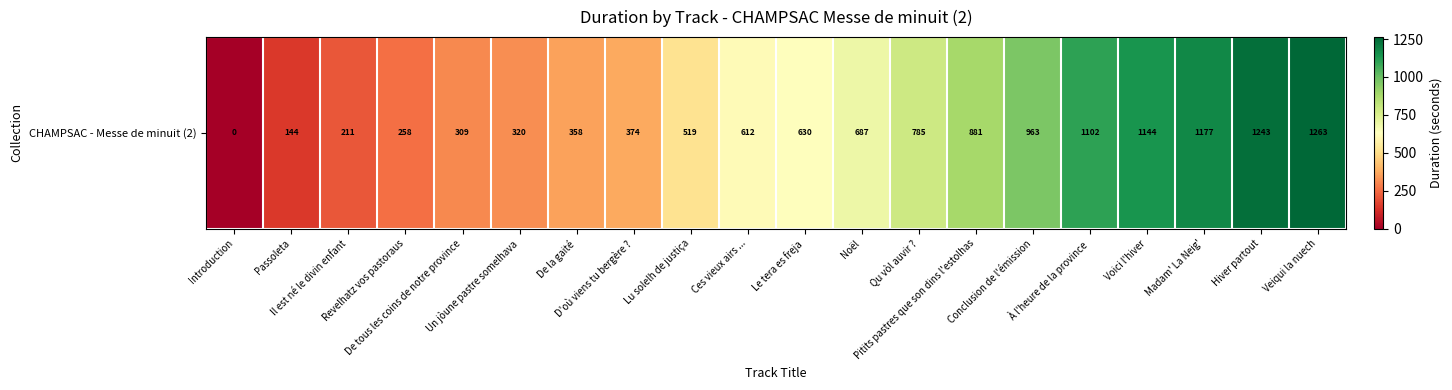

Rank the categories by value from lowest to highest.

Introduction, Passoleta, Il est né le divin enfant, Revelhatz vos pastoraus, De tous les coins de notre province, Un jòune pastre somelhava, De la gaité, D'où viens tu bergère ?, Lu solelh de justiça, Ces vieux airs ..., Le tera es freja, Noël, Qu vòl auvir ?, Pitits pastres que son dins l'estolhas, Conclusion de l'émission, À l'heure de la province, Voici l'hiver, Madam' La Neig', Hiver partout, Veiqui la nuech